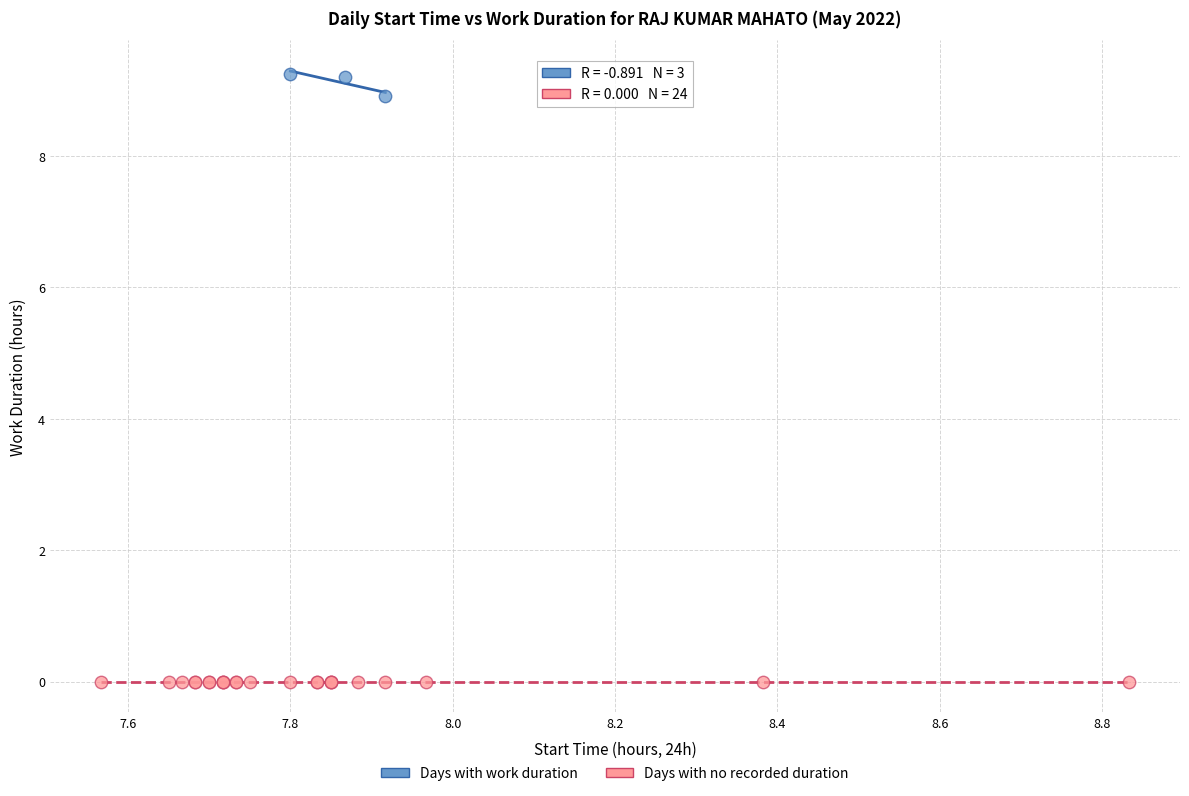

Which series reaches the maximum Y coordinate?

Days with work duration